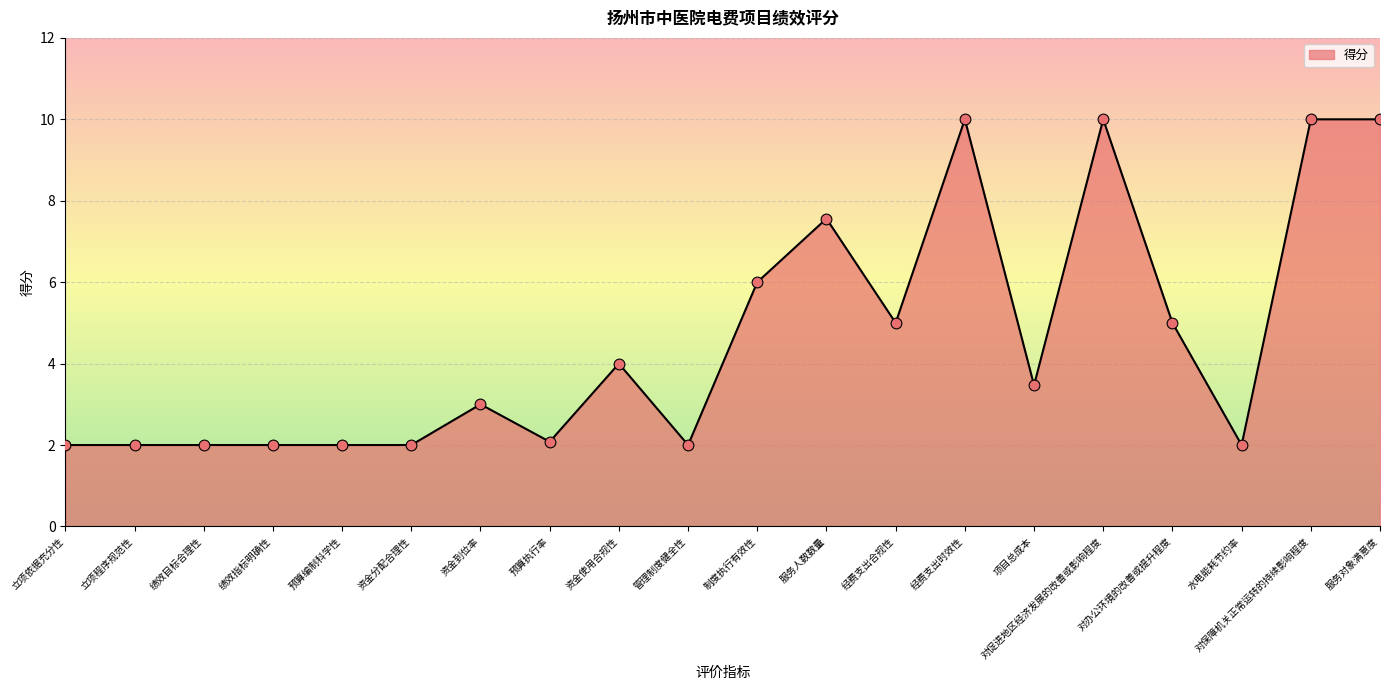

Between 服务对象满意度 and 制度执行有效性, which is larger?

服务对象满意度